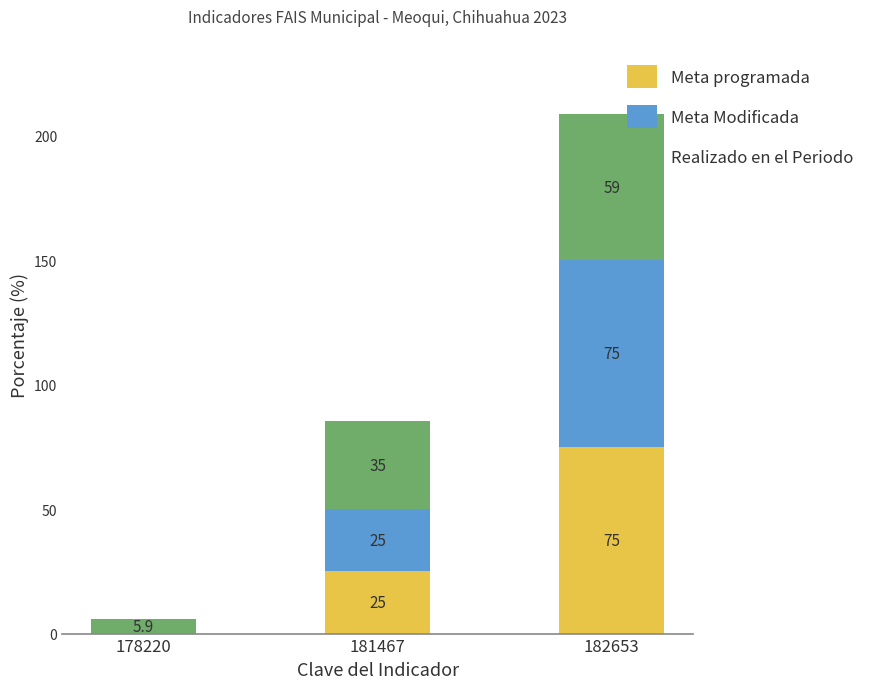

What is the highest value of the Meta programada series?

75.0